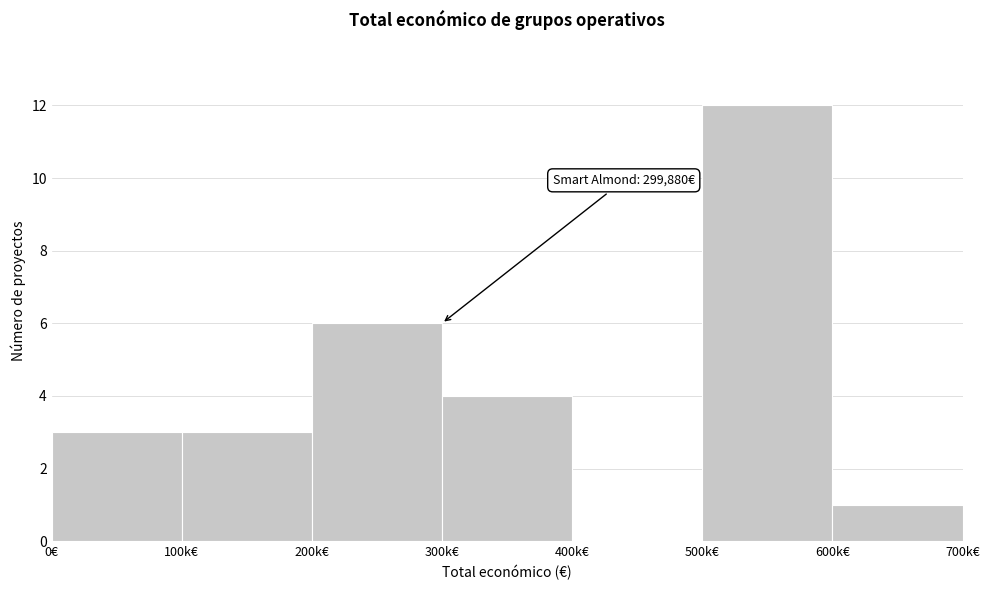

Reading left to right, transcribe all the data shown in this chart.

0€=3	100k€=3	200k€=6	300k€=4	400k€=0	500k€=12	600k€=1